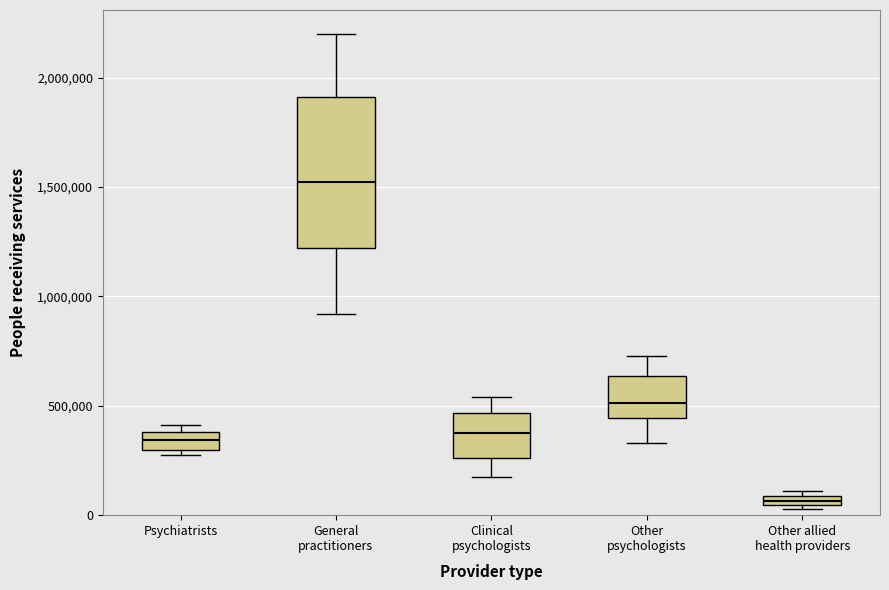

Which box is the tallest, from its lower edge to its upper edge?

General practitioners